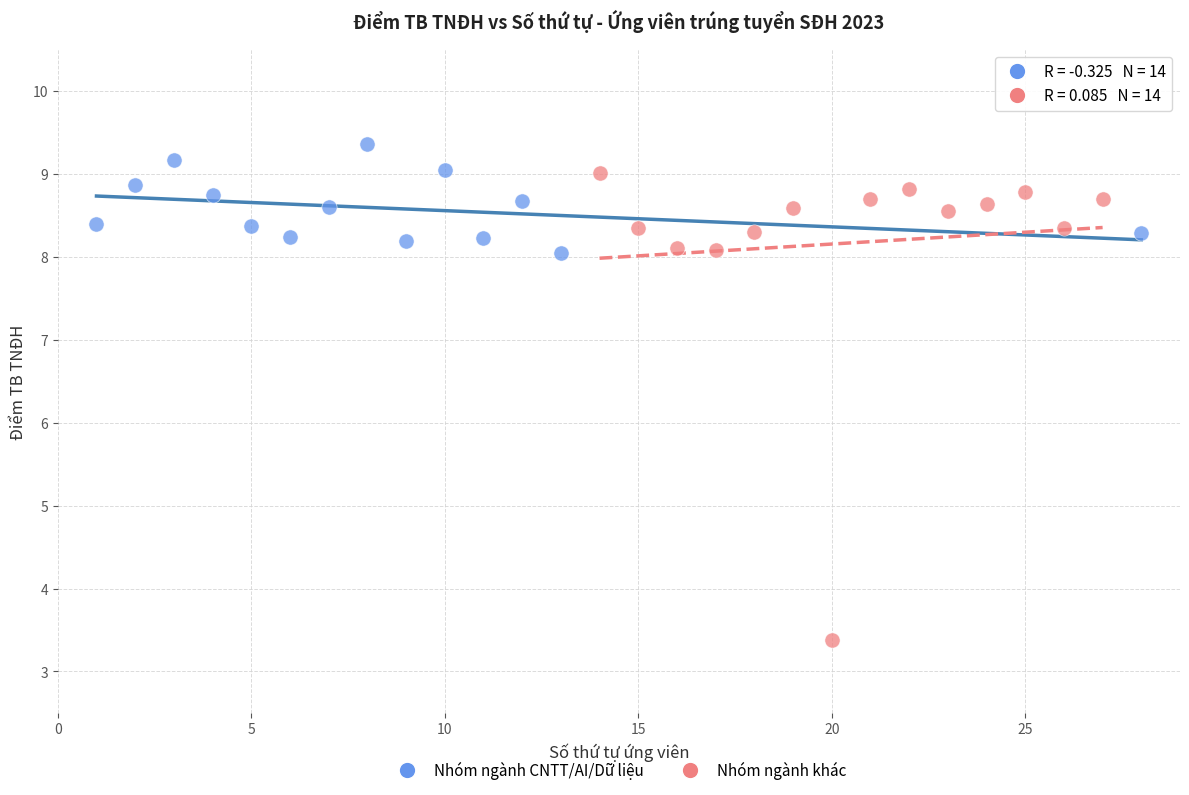

Which series has the largest Y range (max minus min)?

Nhóm ngành khác